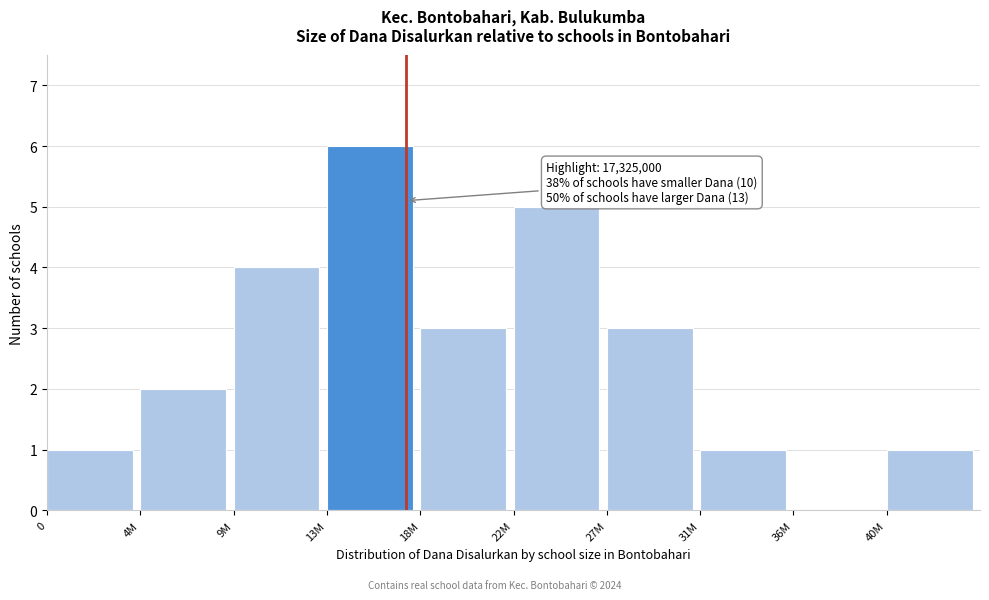

Reading left to right, extract all data points from this chart.

0=1	4M=2	9M=4	13M=6	18M=3	22M=5	27M=3	31M=1	36M=0	40M=1